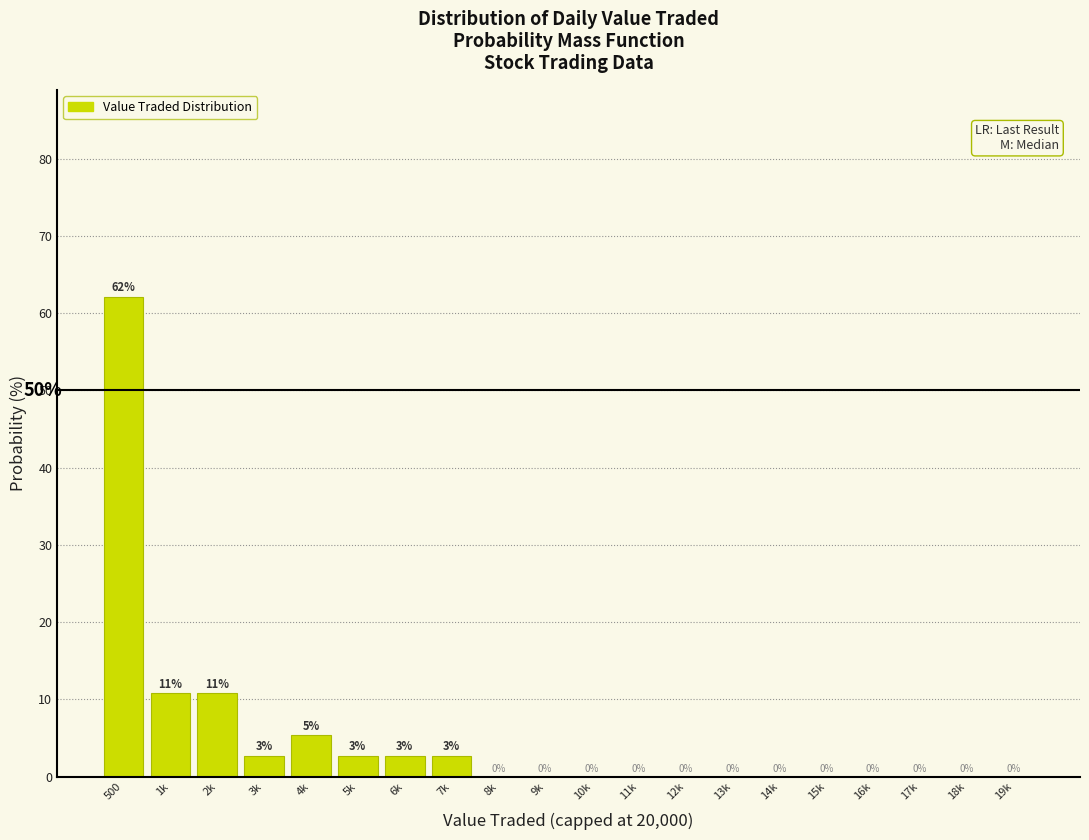

Read the value at 7k.

2.7